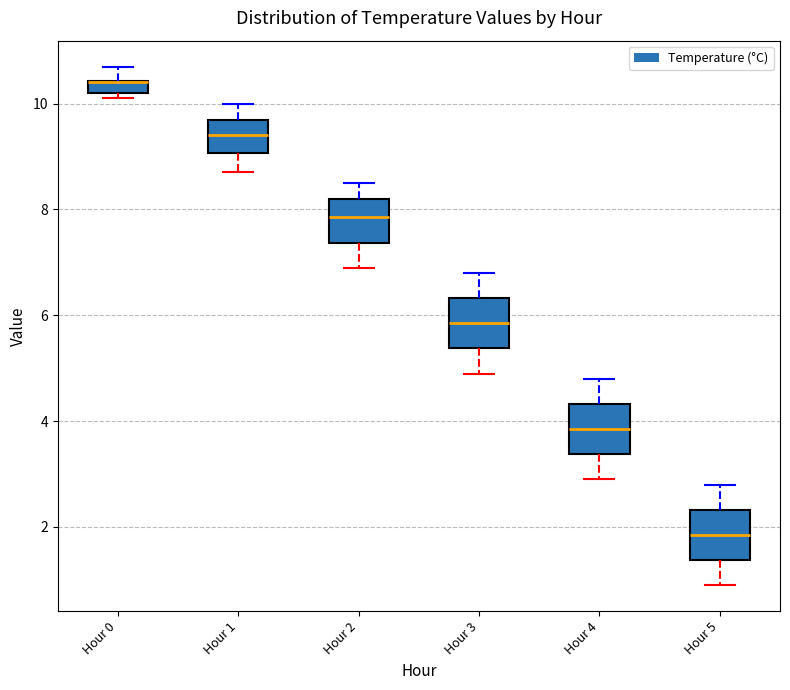

Where does the median line of the box for Hour 3 sit on the y-axis? The values are not printed on the chart, so give them approximately, as read against the axis.

5.8